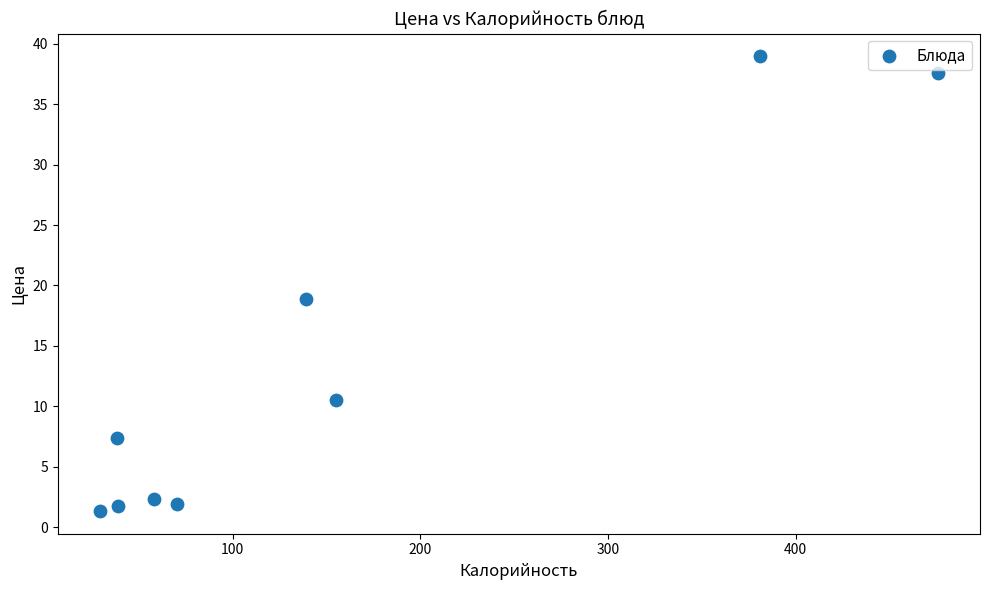

What Y value in the scatter plot is closest to 20?

18.9